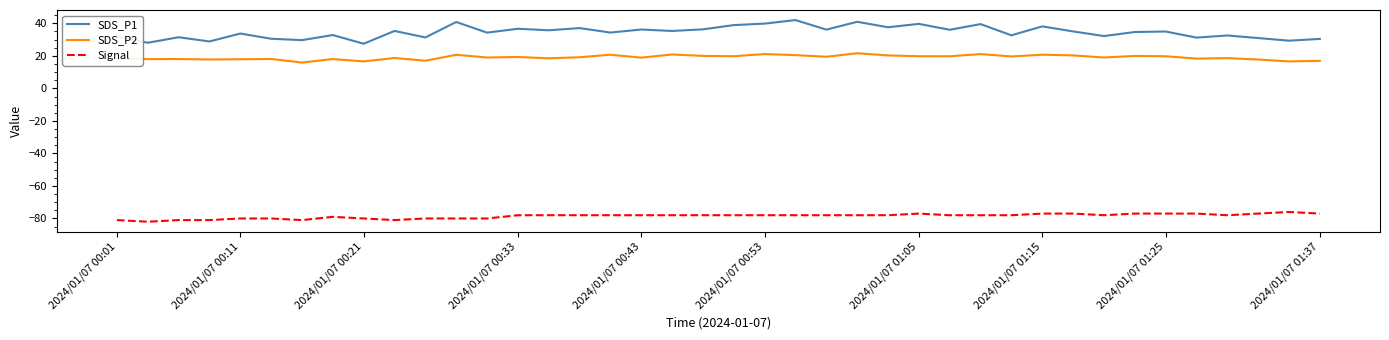

Which series has the widest spread of values?

SDS_P1